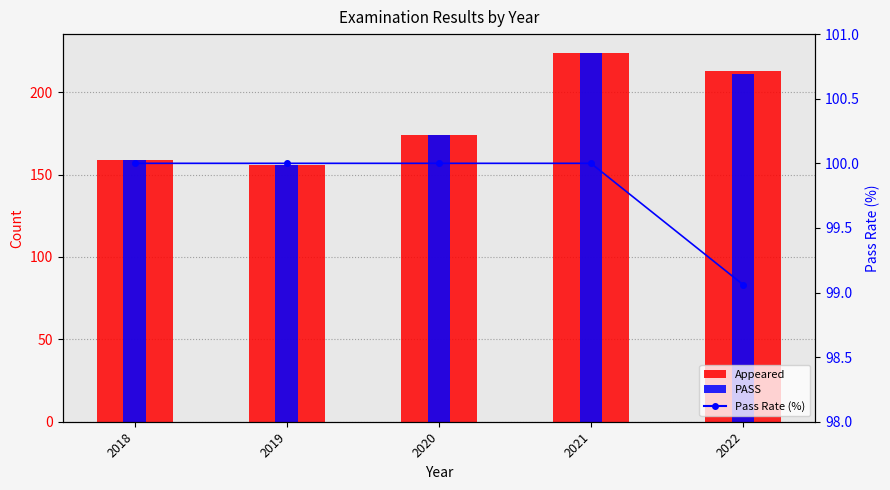

At which label does Appeared first exceed 174?

2021